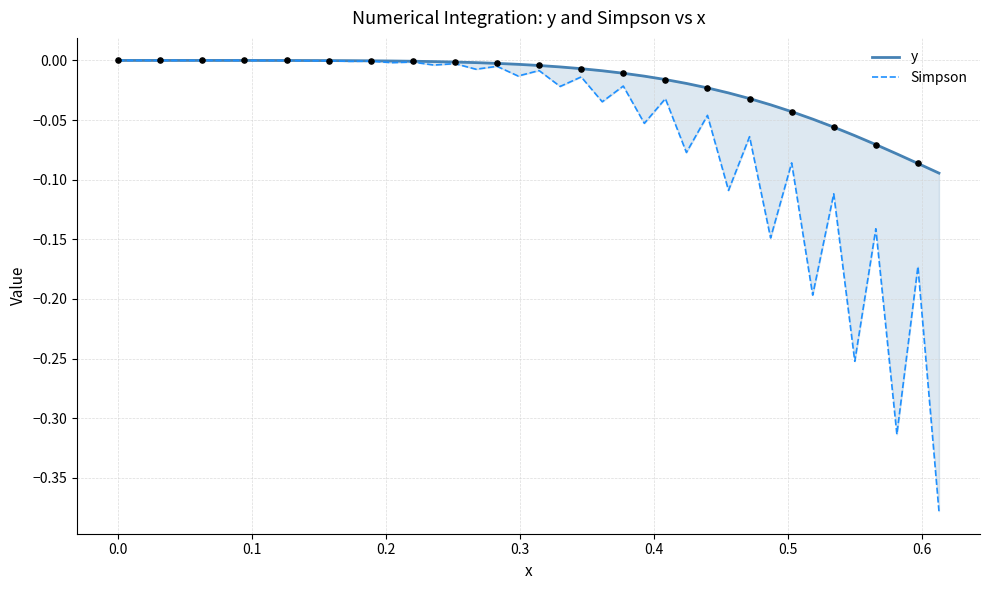

Which series has the largest Y range (max minus min)?

Simpson